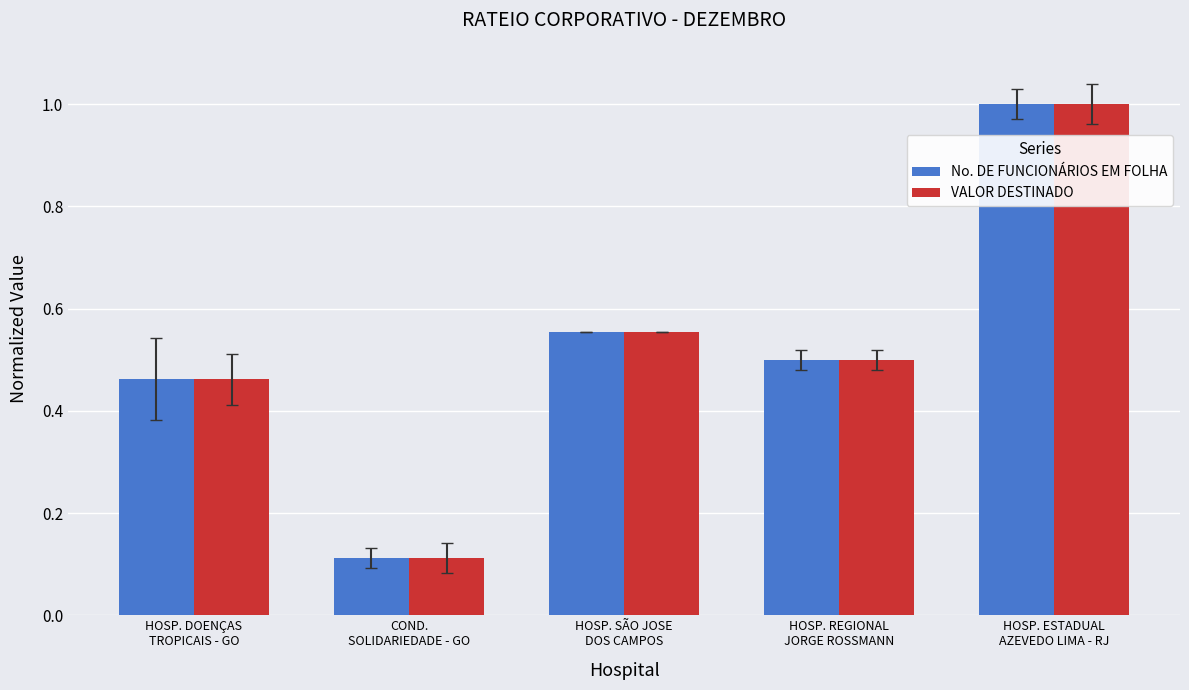

What is the sum of all VALOR DESTINADO values?

2.6